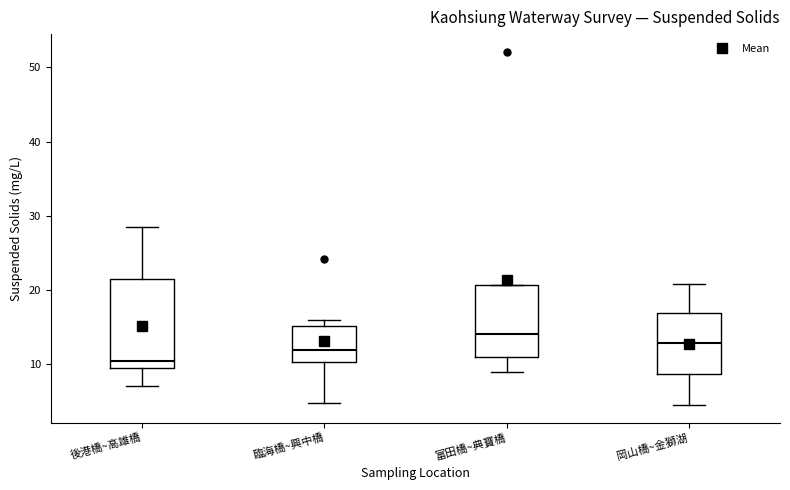

Reading left to right, read every box against the y-axis: the position of its median line, the range the box covers, and the ends of its whiskers. The values are not printed on the chart, so give them approximately, as read against the axis.

後港橋~高雄橋: median 10 (just above the box's lower edge), box 10 to 21, whiskers 7 to 29
臨海橋~興中橋: median 12, box 10 to 15, whiskers 5 to 16
富田橋~典寶橋: median 14, box 11 to 21, whiskers 9 to 21
岡山橋~金獅湖: median 13, box 9 to 17, whiskers 5 to 21